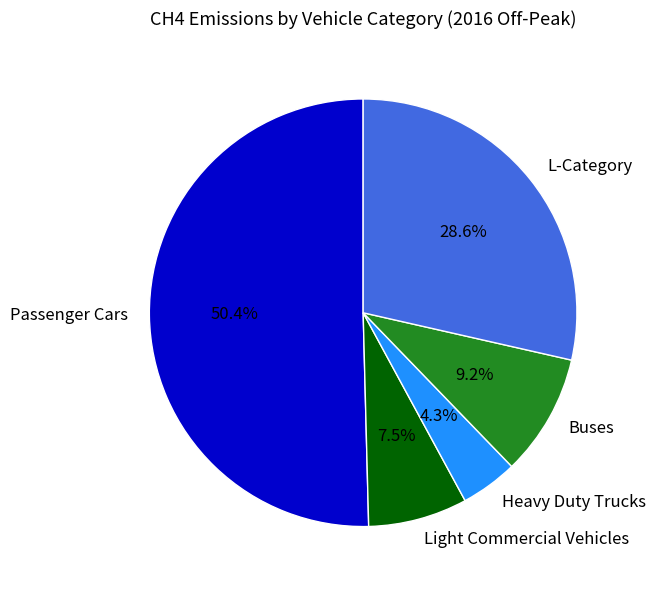

Do L-Category and Heavy Duty Trucks together represent more than half of the pie?

No